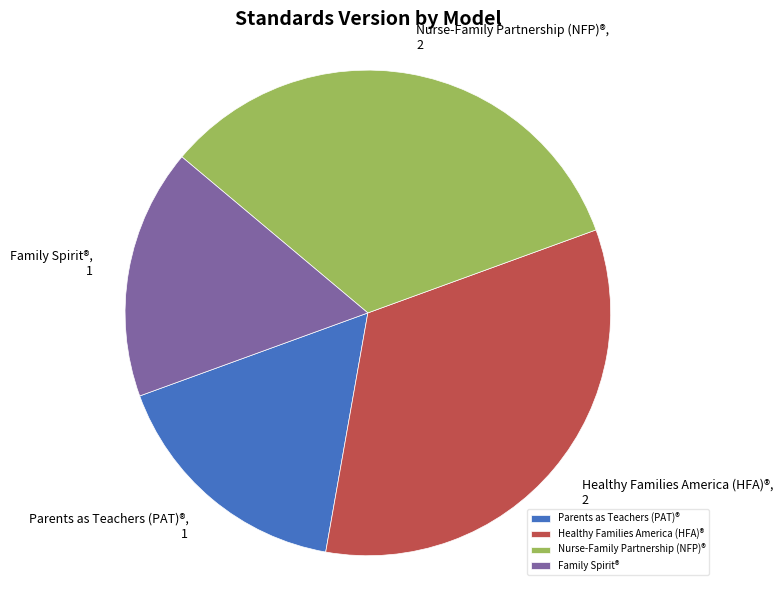

How many slices are in this pie chart?

4